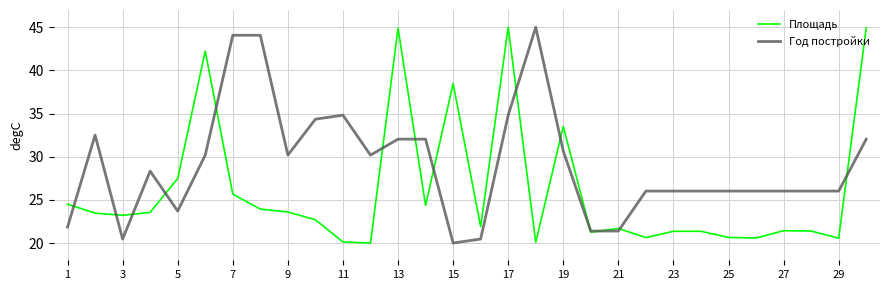

What are all the series names shown in the legend?

Площадь, Год постройки